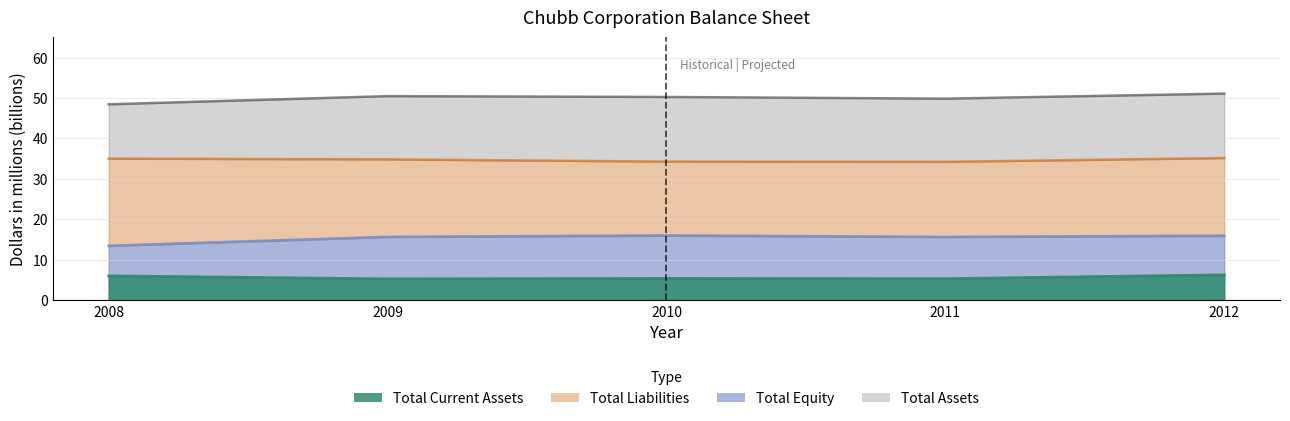

Reading right to left, extract all data points from this chart.

Total Assets: 51.1	49.8	50.2	50.4	48.4
Total Liabilities: 35.2	34.2	34.3	34.8	35.0
Total Current Assets: 6.3	5.3	5.4	5.3	6.0
Total Equity: 15.9	15.6	16.0	15.6	13.4